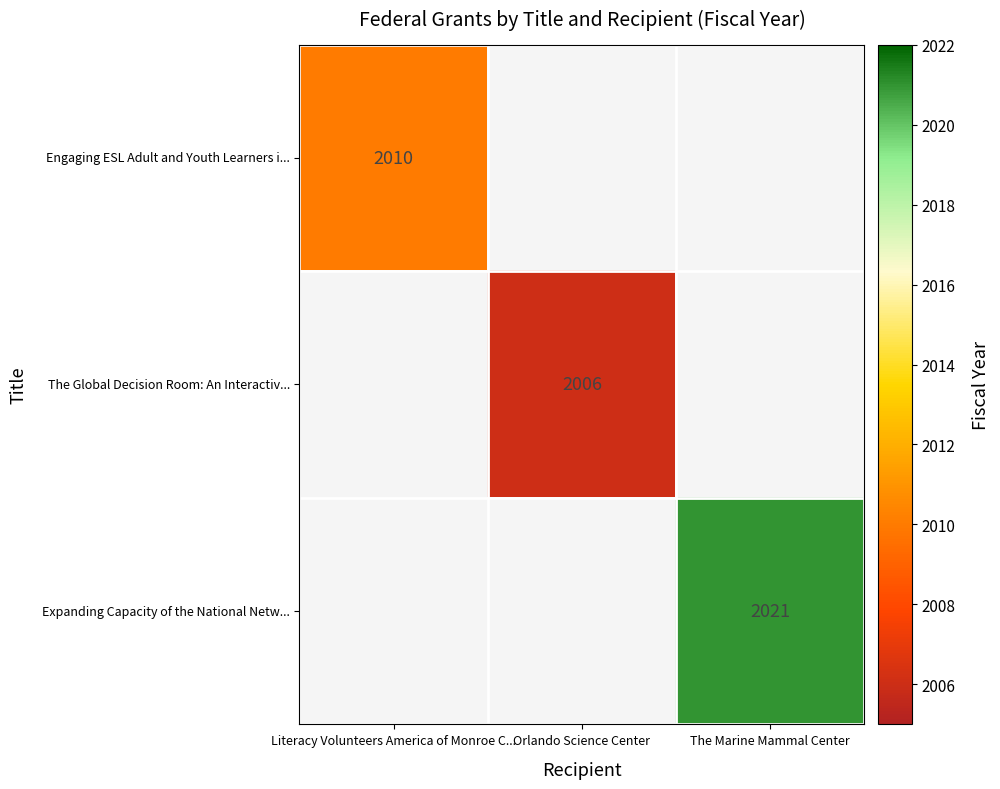

Between Orlando Science Center and Literacy Volunteers America of Monroe C..., which is larger?

Literacy Volunteers America of Monroe C...